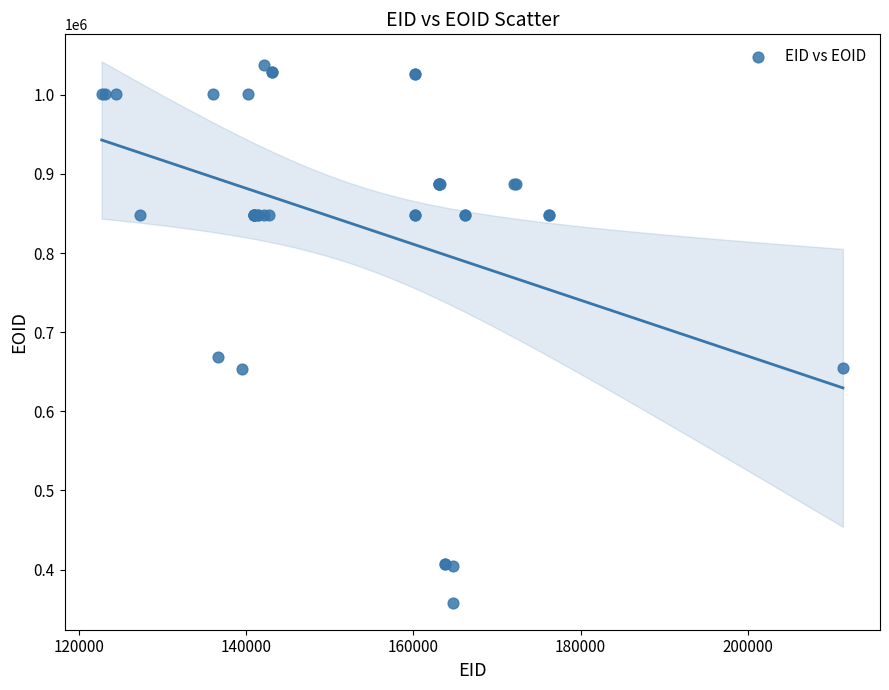

What Y value in the scatter plot is closest to 697774?

669045